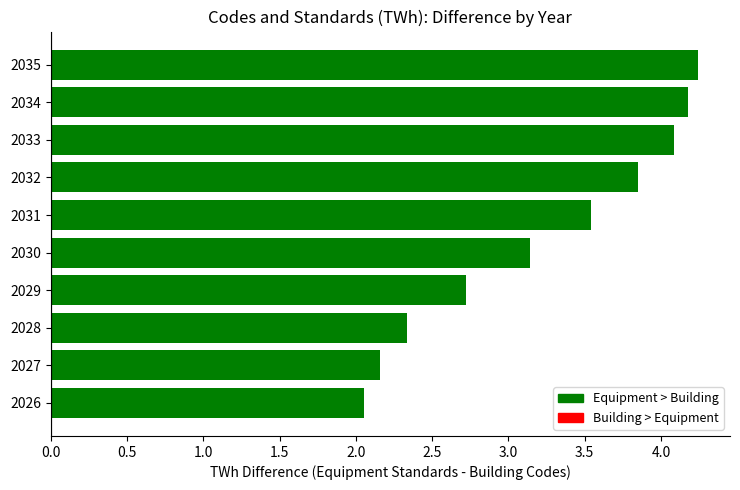

What is the difference between the maximum and minimum values?

2.2